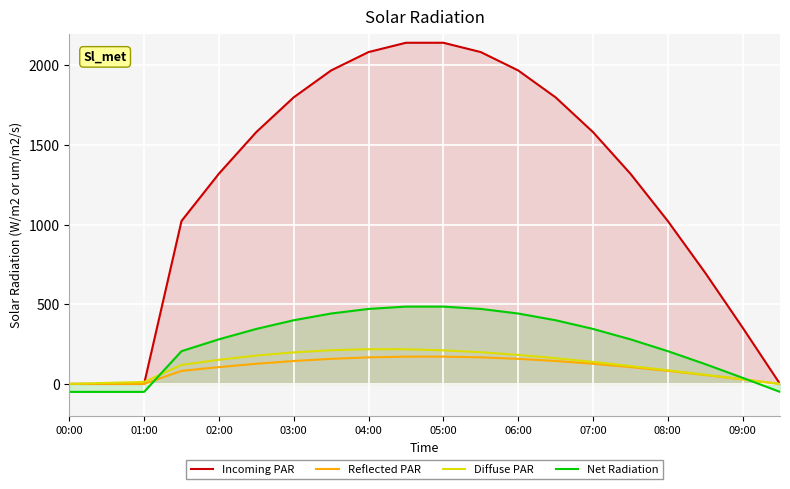

What is the difference between the highest and lowest values at 07:00?

1455.3